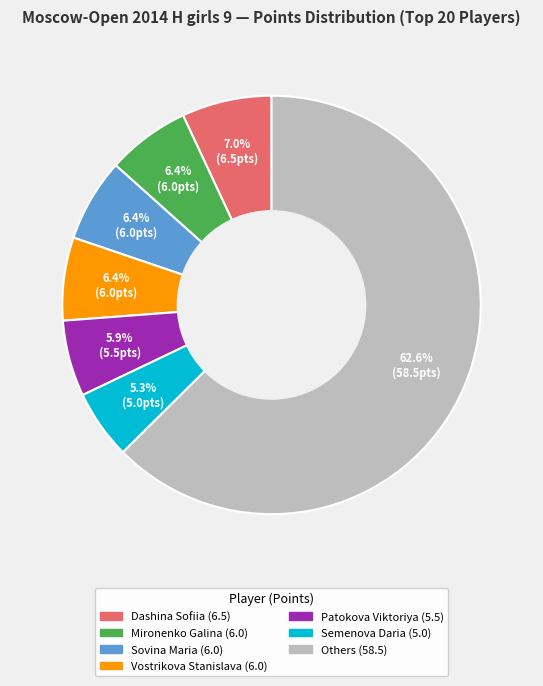

Is there a majority slice in this chart?

Yes